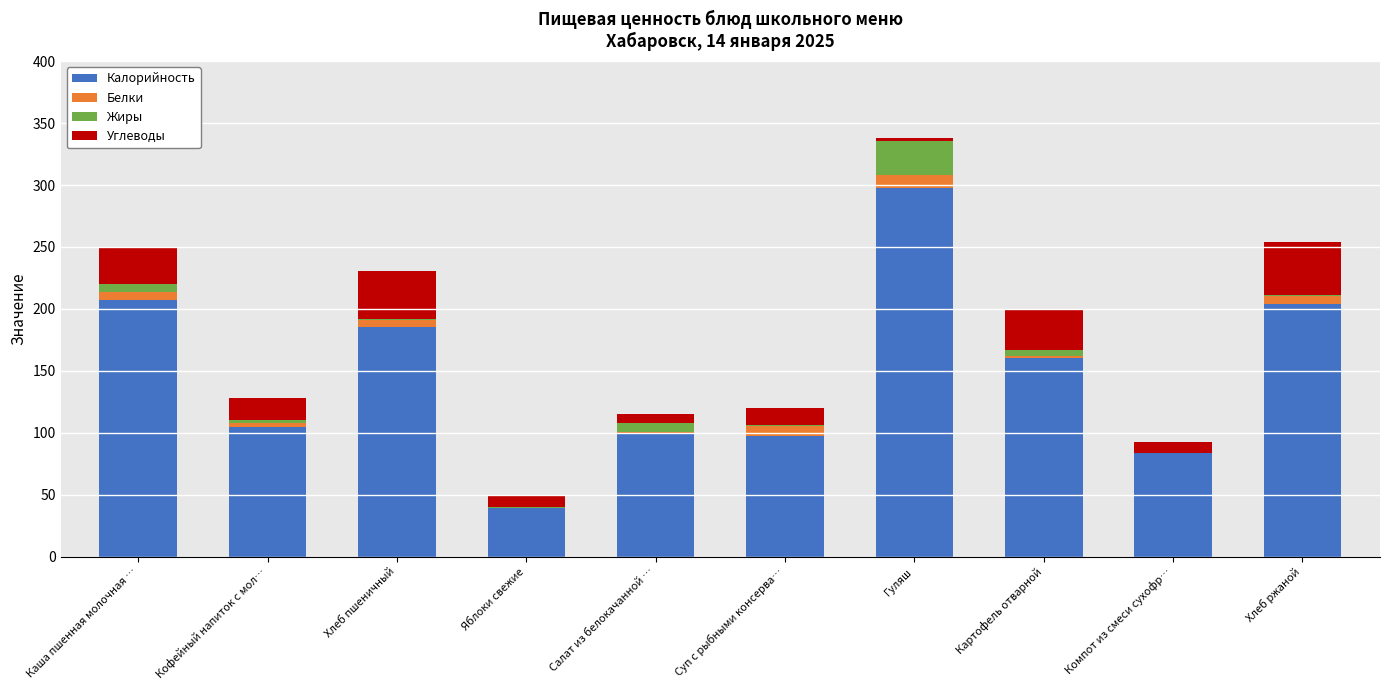

At which category is the sum across all series the highest?

Гуляш